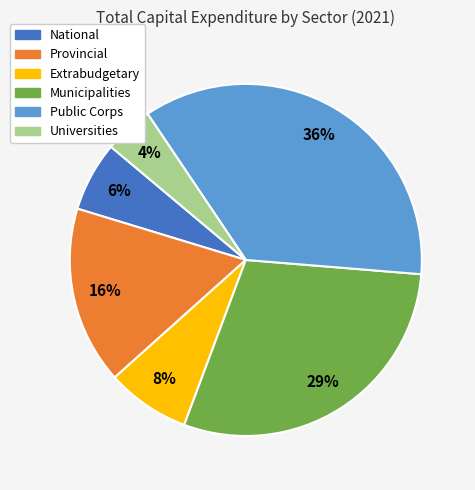

To the nearest percent, what is the average slice percentage?

17%